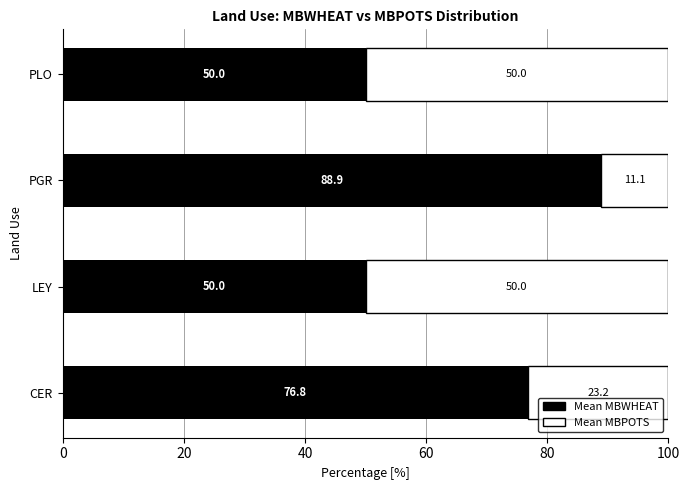

What is the total value across all series at LEY?

100.0